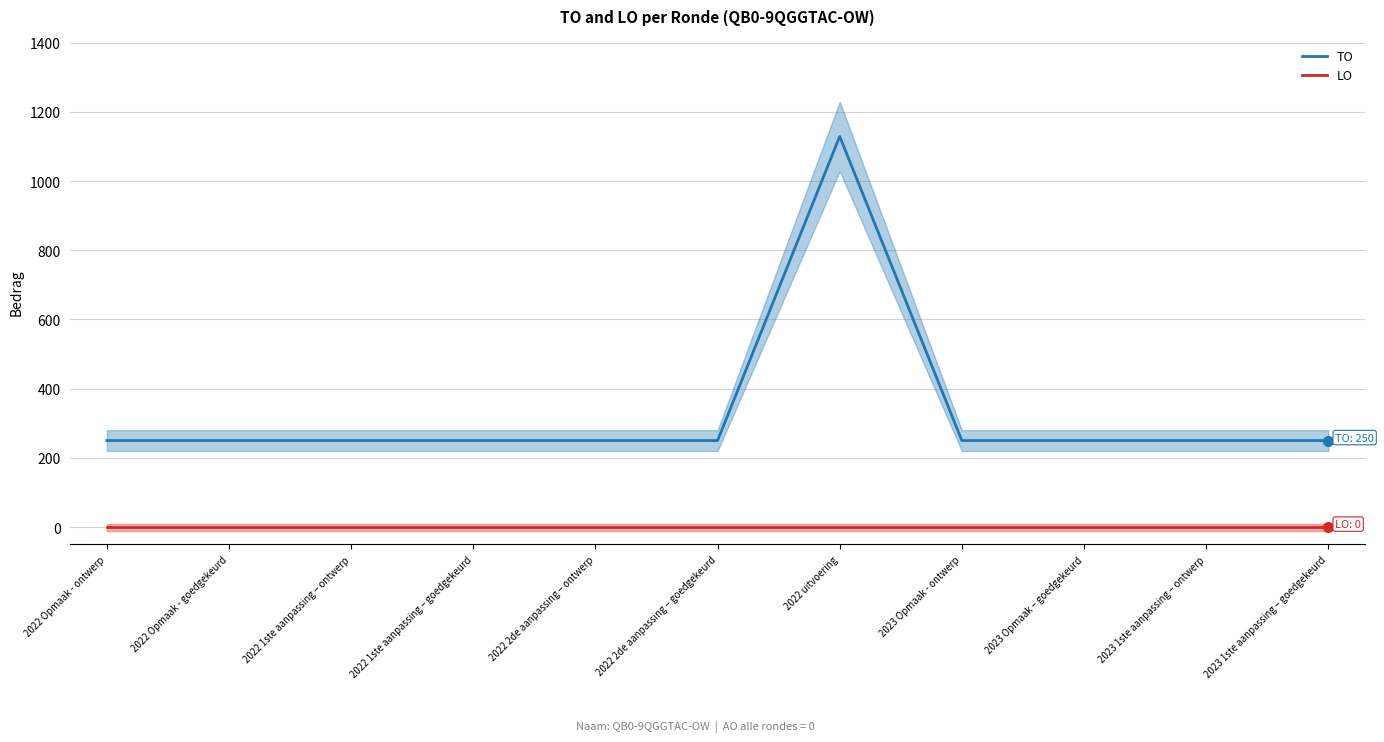

At how many categories does at least one series exceed 576?

1